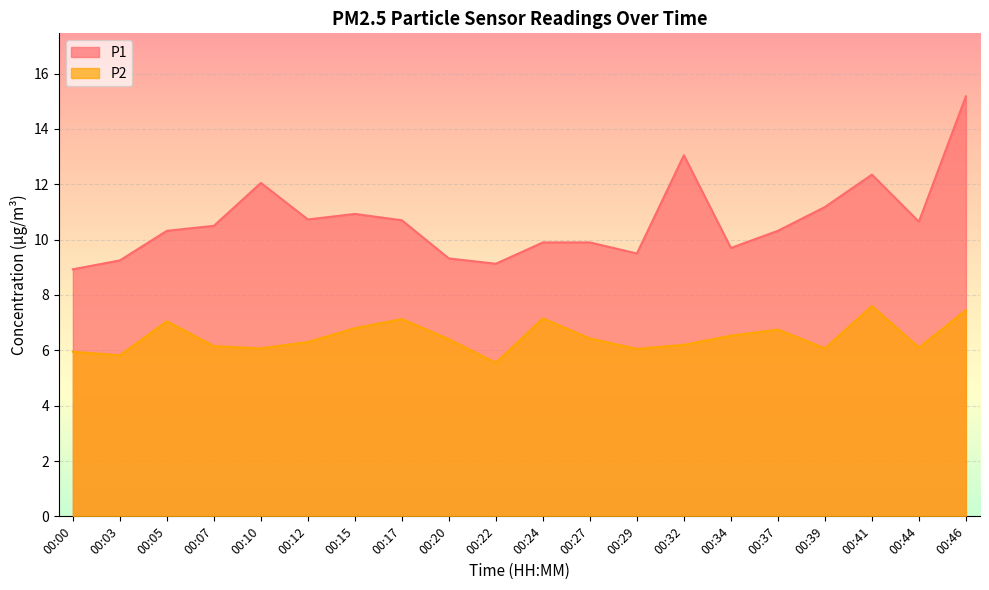

Rank the series at 00:37 from lowest to highest value.

P2, P1